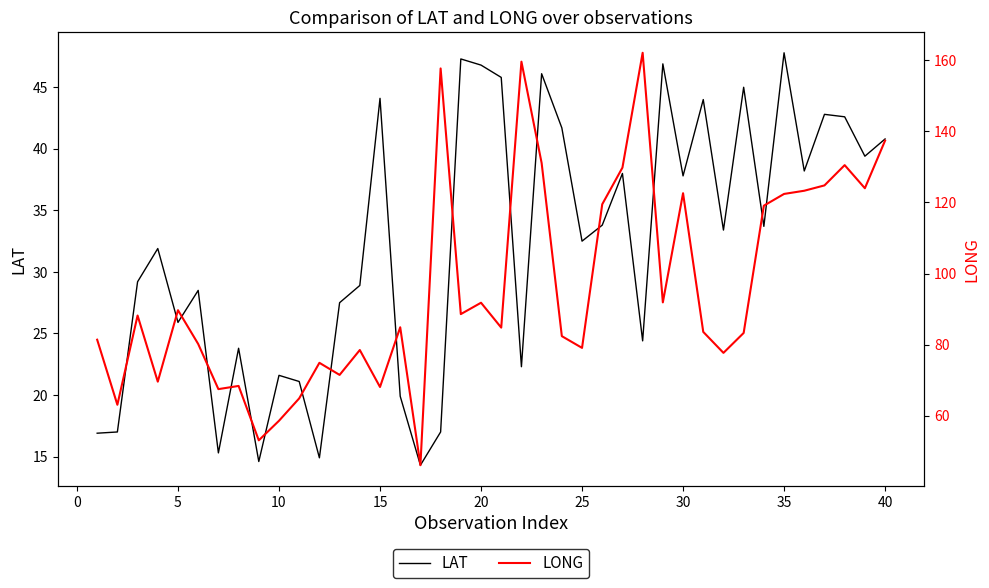

At how many categories does at least one series exceed 48?

39